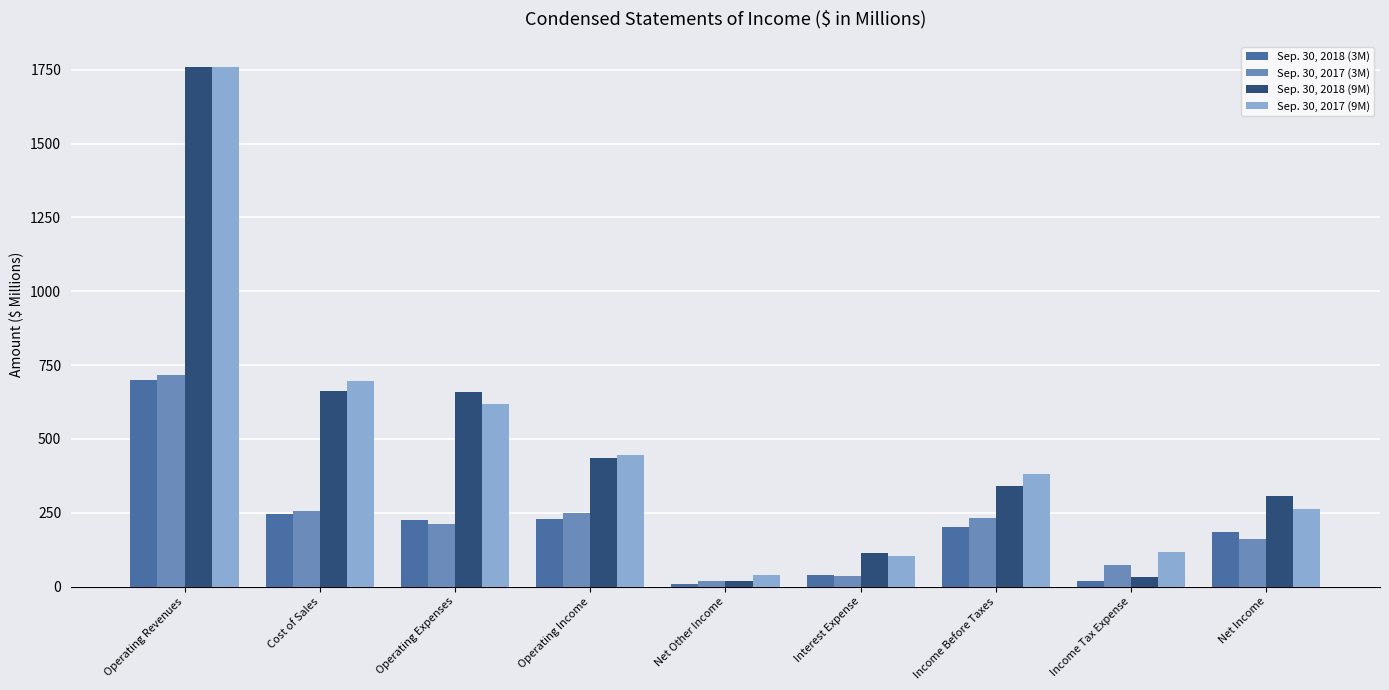

What is the minimum value for Sep. 30, 2018 (3M)?

10.2